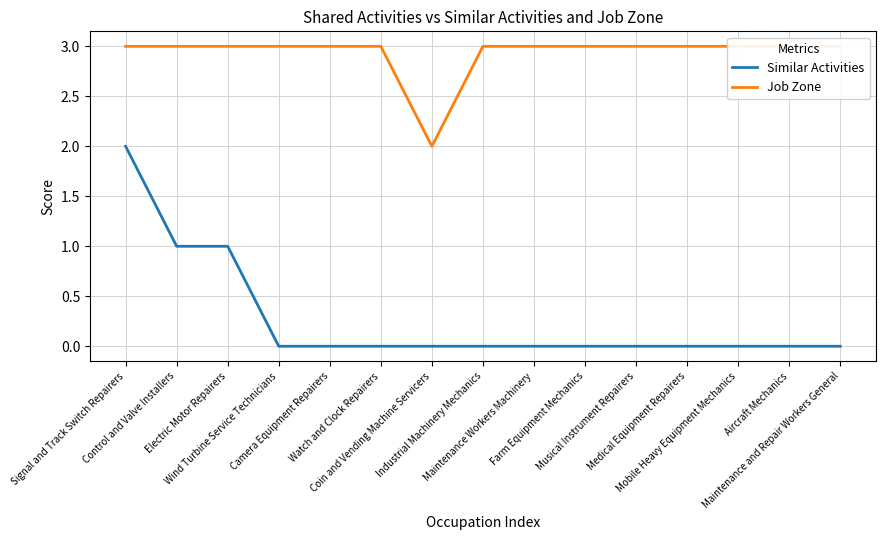

Rank the series at Maintenance and Repair Workers General from highest to lowest value.

Job Zone, Similar Activities